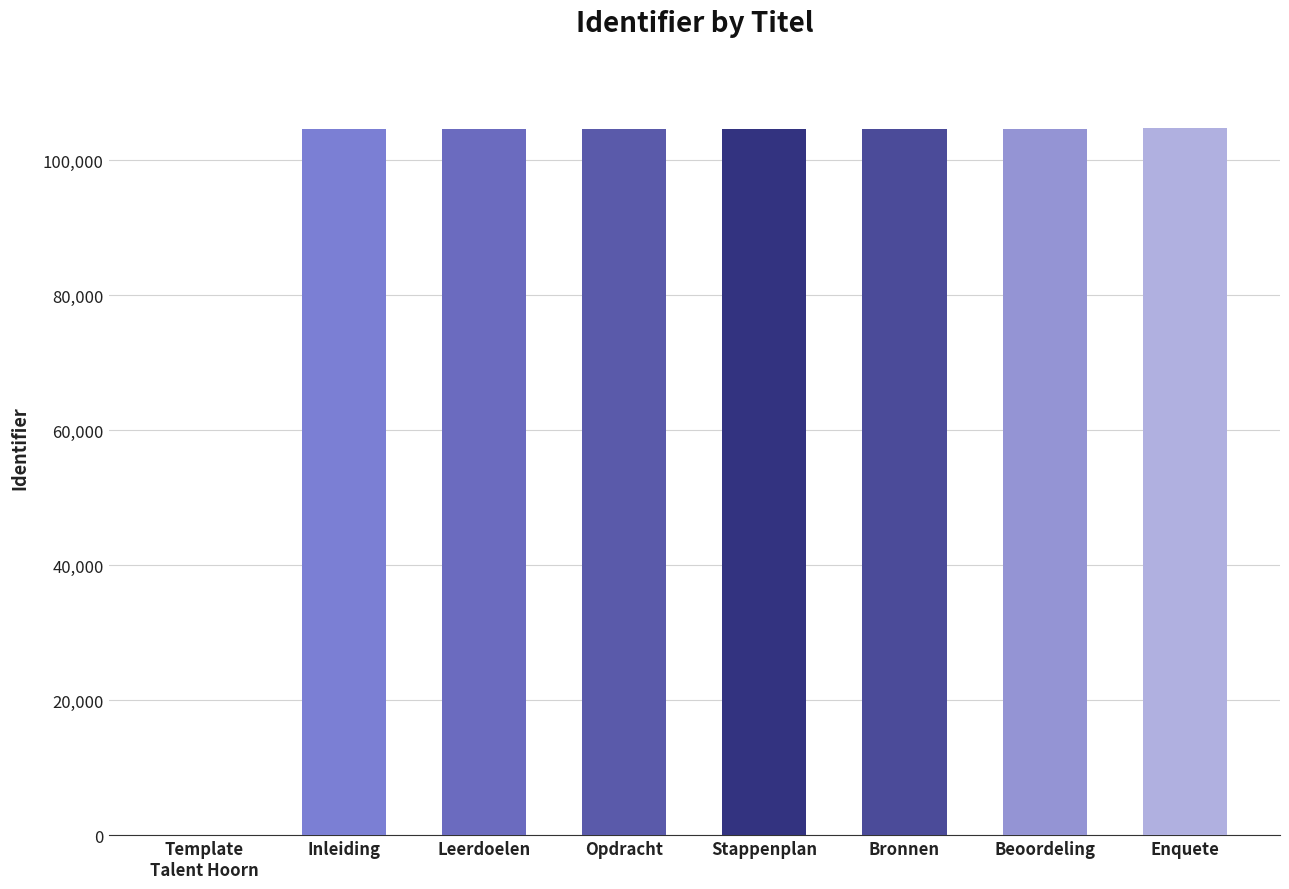

The chart shows a value of 104624 at Stappenplan. True or false?

True